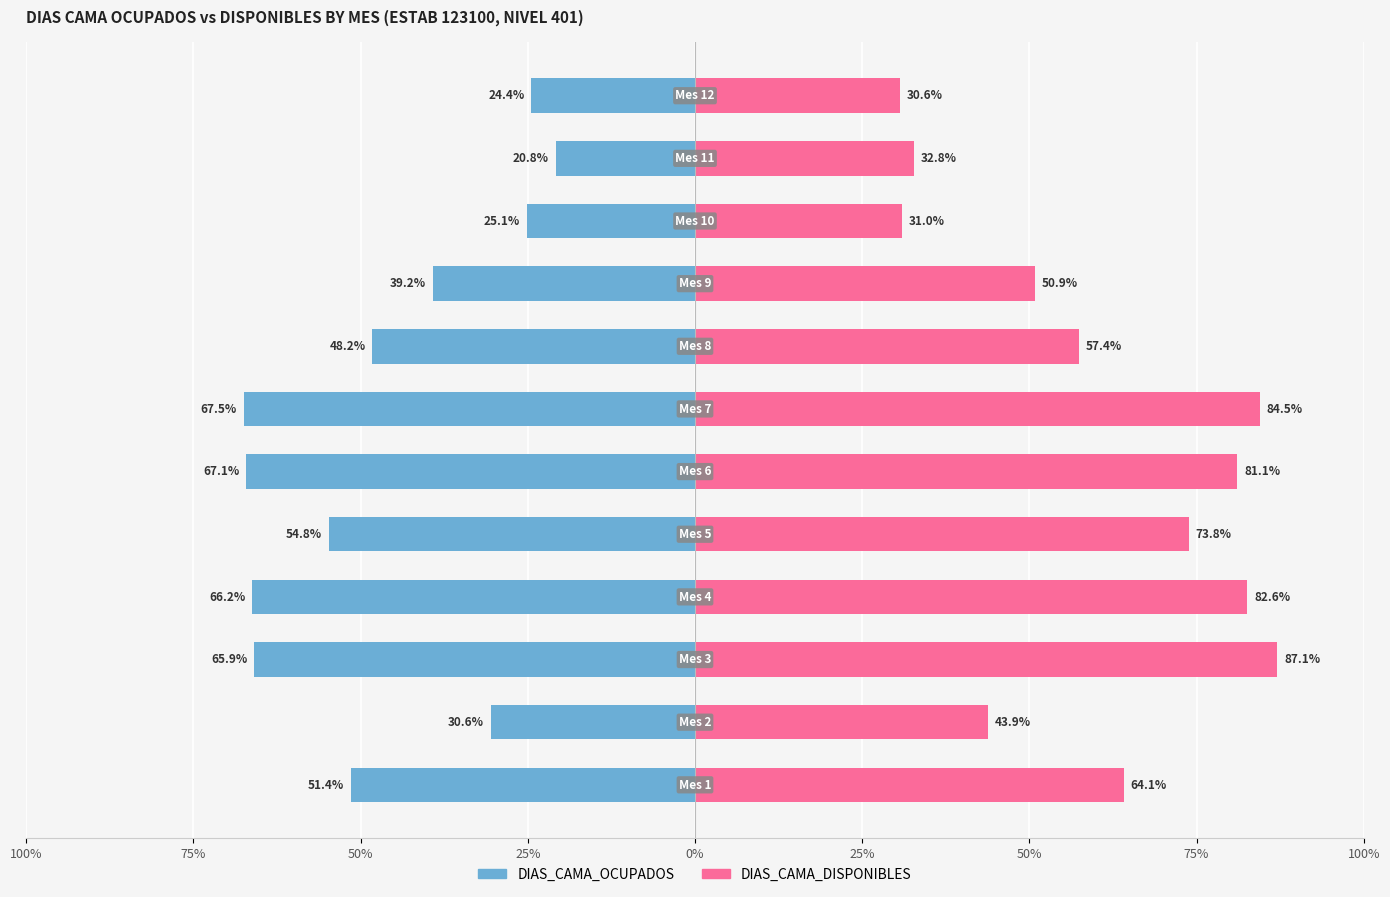

The value of DIAS_CAMA_DISPONIBLES at 0% is 352. True or false?

False